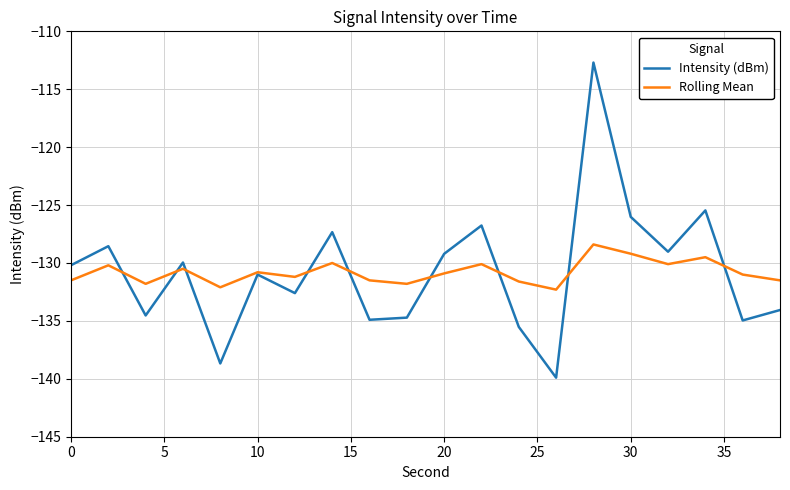

Count the number of categories in the chart.

20